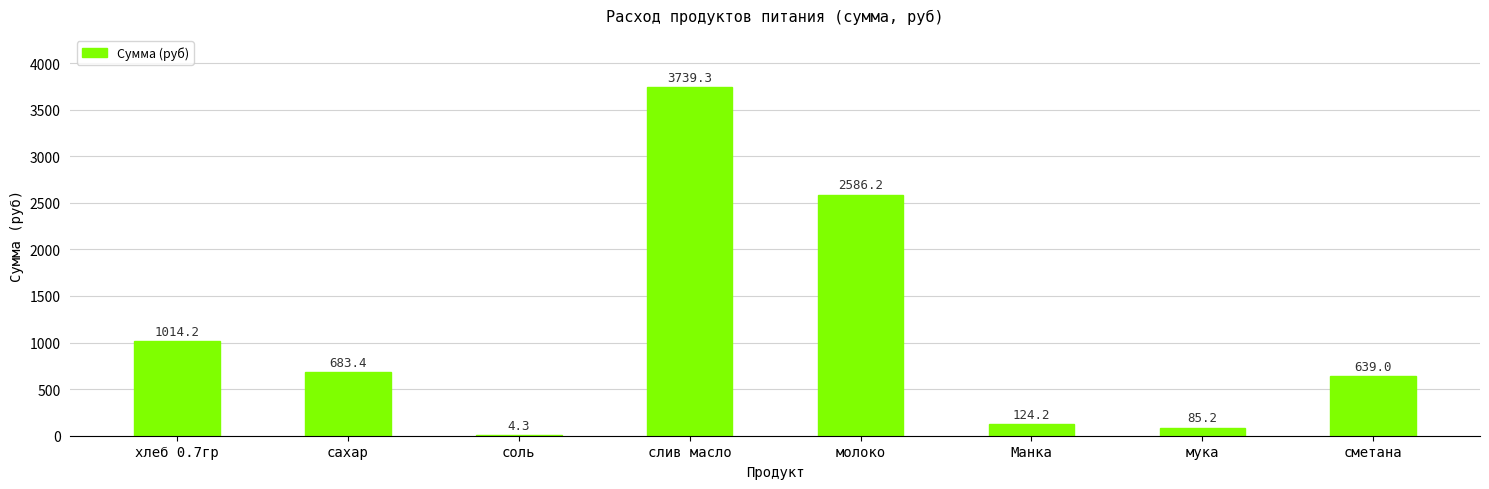

Are the bars horizontal?

No